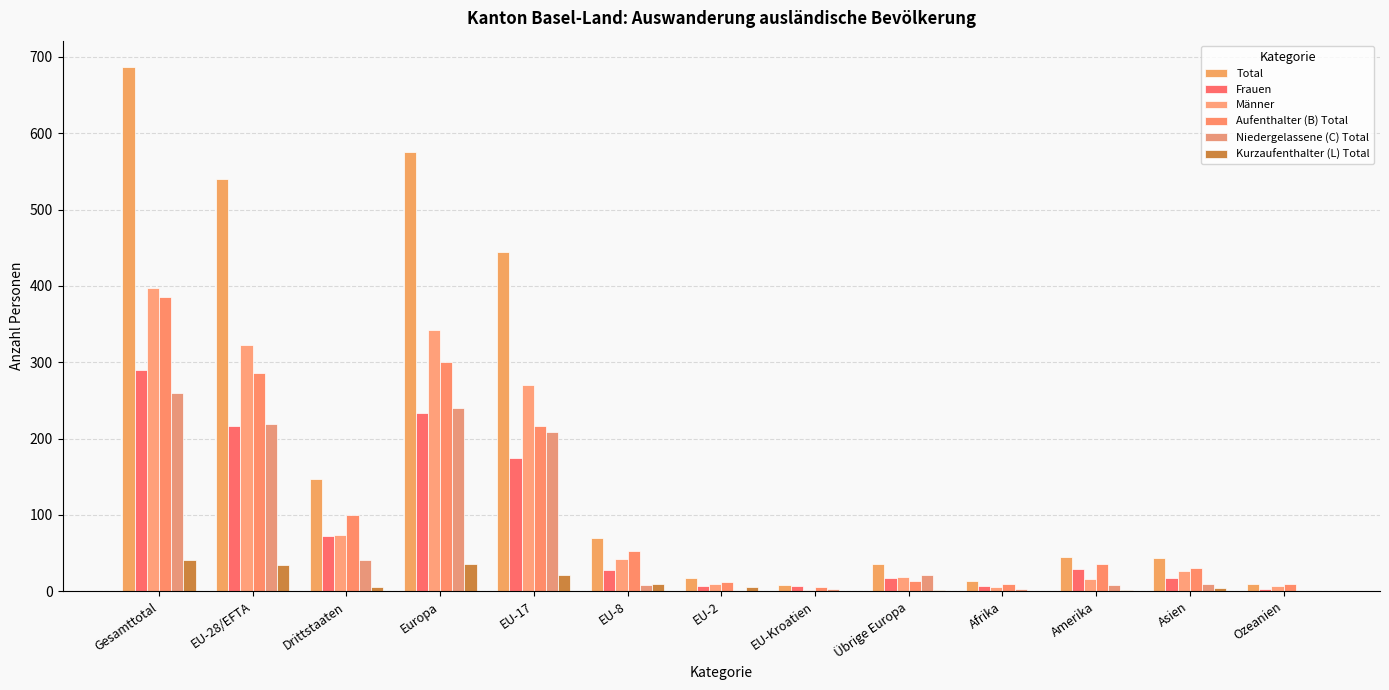

Which series changed the most between Afrika and Amerika?

Total